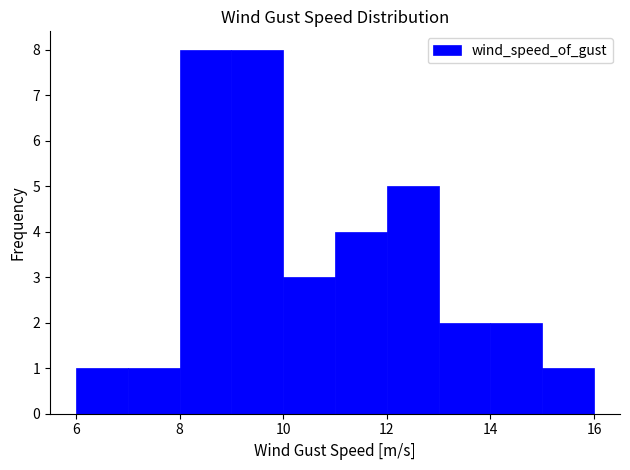

Reading left to right, list every bar in this chart as the range it spans on the x-axis followed by its height. The values are not printed on the chart, so give them approximately, as read against the axis.

6 to 7: 1
7 to 8: 1
8 to 9: 8
9 to 10: 8
10 to 11: 3
11 to 12: 4
12 to 13: 5
13 to 14: 2
14 to 15: 2
15 to 16: 1